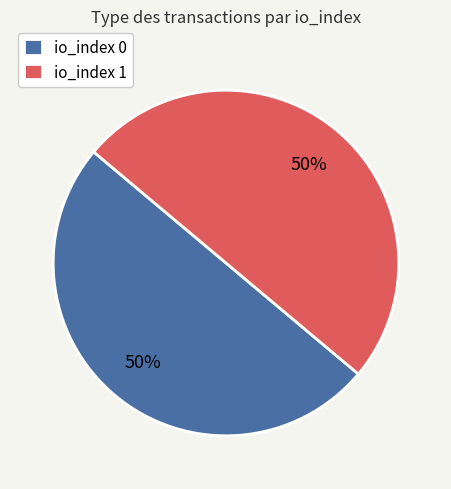

To the nearest percent, what is the combined percentage of io_index 1 and io_index 0?

100%